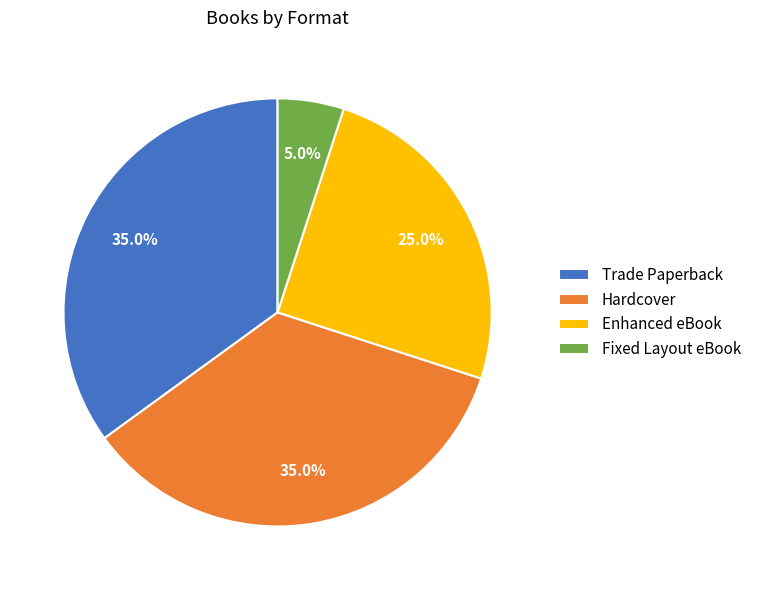

How many slices are in this pie chart?

4